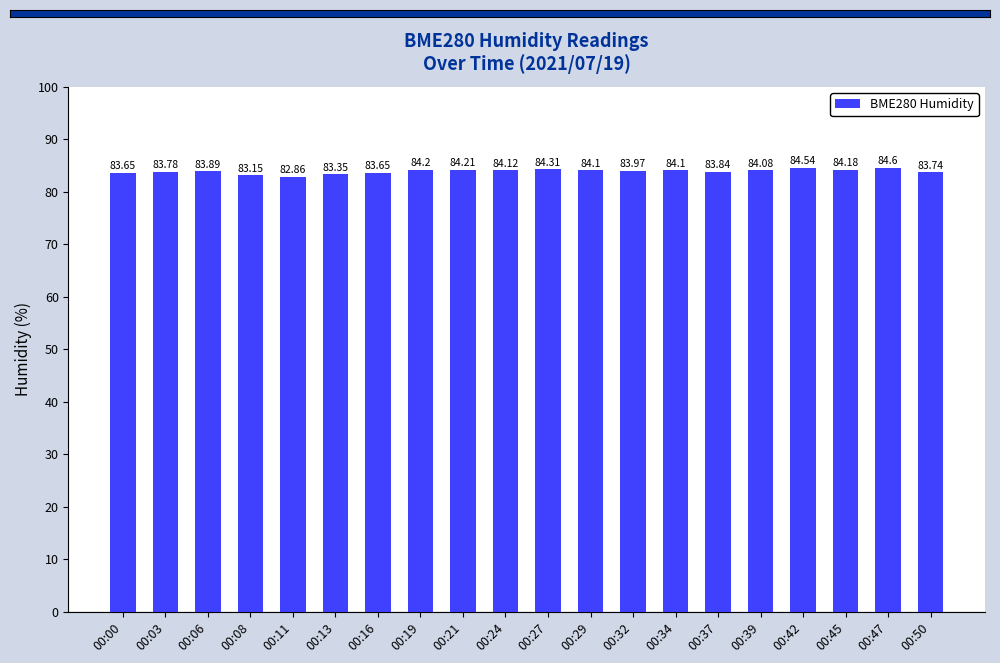

Where is the data nearest to the value 83?

00:11